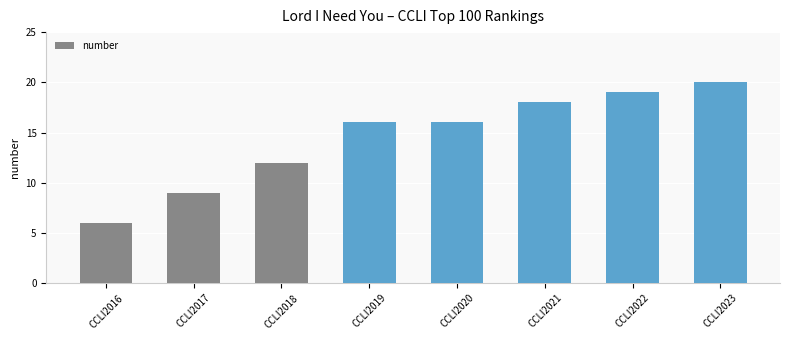

Read the value at CCLI2023.

20